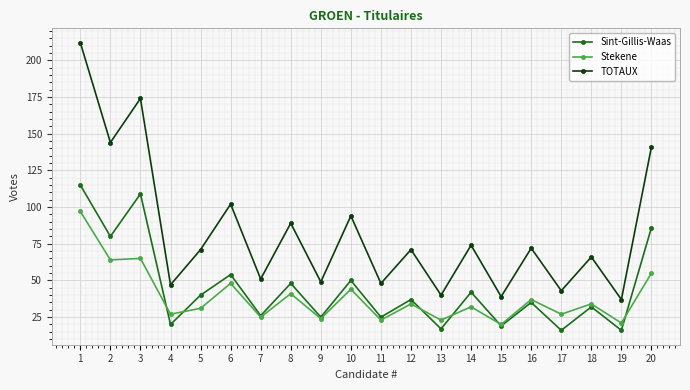

Does the chart display data point markers on the line(s)?

Yes